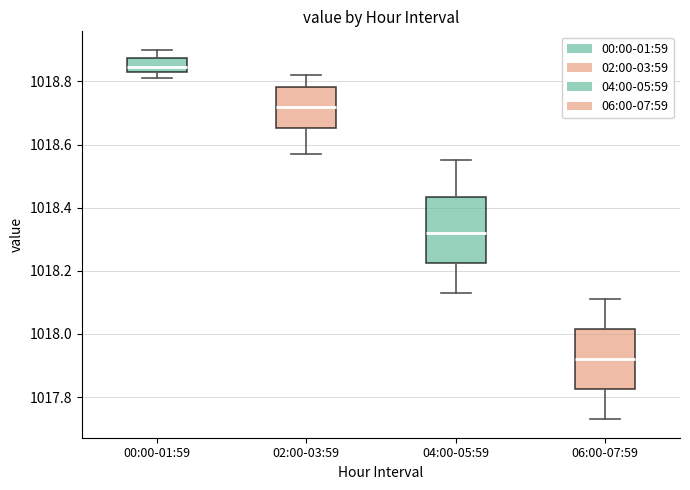

Reading left to right, read every box against the y-axis: the position of its median line, the range the box covers, and the ends of its whiskers. The values are not printed on the chart, so give them approximately, as read against the axis.

00:00-01:59: median 1018.84 (just above the box's lower edge), box 1018.84 to 1018.88, whiskers 1018.82 to 1018.90
02:00-03:59: median 1018.72, box 1018.66 to 1018.78, whiskers 1018.58 to 1018.82
04:00-05:59: median 1018.32, box 1018.22 to 1018.44, whiskers 1018.14 to 1018.56
06:00-07:59: median 1017.92, box 1017.82 to 1018.02, whiskers 1017.74 to 1018.12